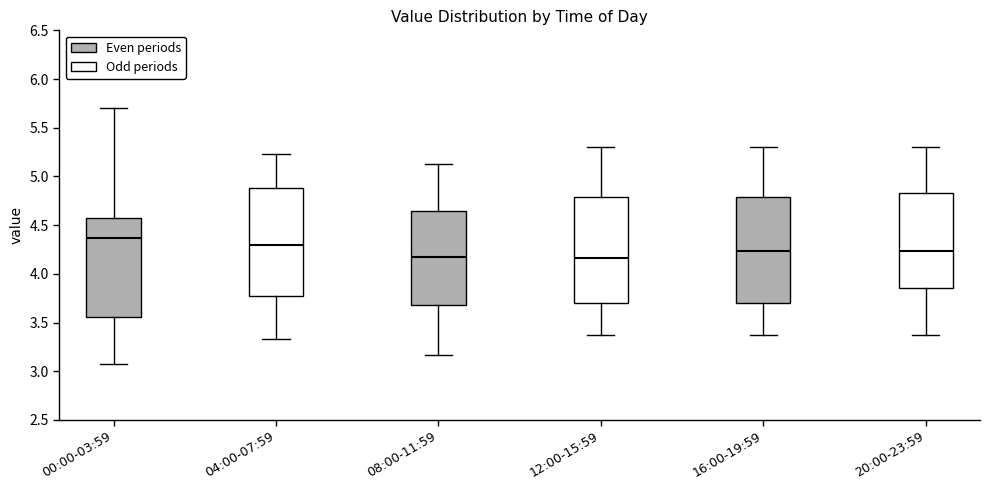

Reading left to right, transcribe this box plot: for each box, give where its median line is, the range the box spans, and where its two whiskers end, as read against the y-axis. The values are not printed on the chart, so give them approximately, as read against the axis.

00:00-03:59: median 4.35, box 3.55 to 4.60, whiskers 3.05 to 5.70
04:00-07:59: median 4.30, box 3.75 to 4.90, whiskers 3.35 to 5.25
08:00-11:59: median 4.15, box 3.70 to 4.65, whiskers 3.15 to 5.15
12:00-15:59: median 4.15, box 3.70 to 4.80, whiskers 3.35 to 5.30
16:00-19:59: median 4.25, box 3.70 to 4.80, whiskers 3.35 to 5.30
20:00-23:59: median 4.25, box 3.85 to 4.85, whiskers 3.35 to 5.30